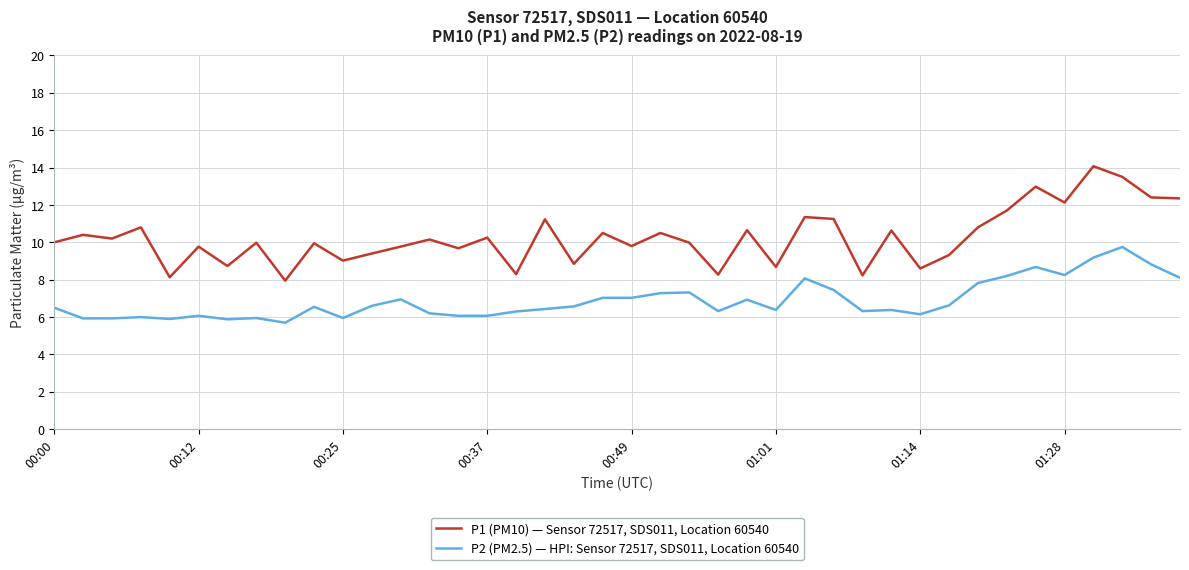

Which series has the largest total across all categories?

P1 (PM10) — Sensor 72517, SDS011, Location 60540